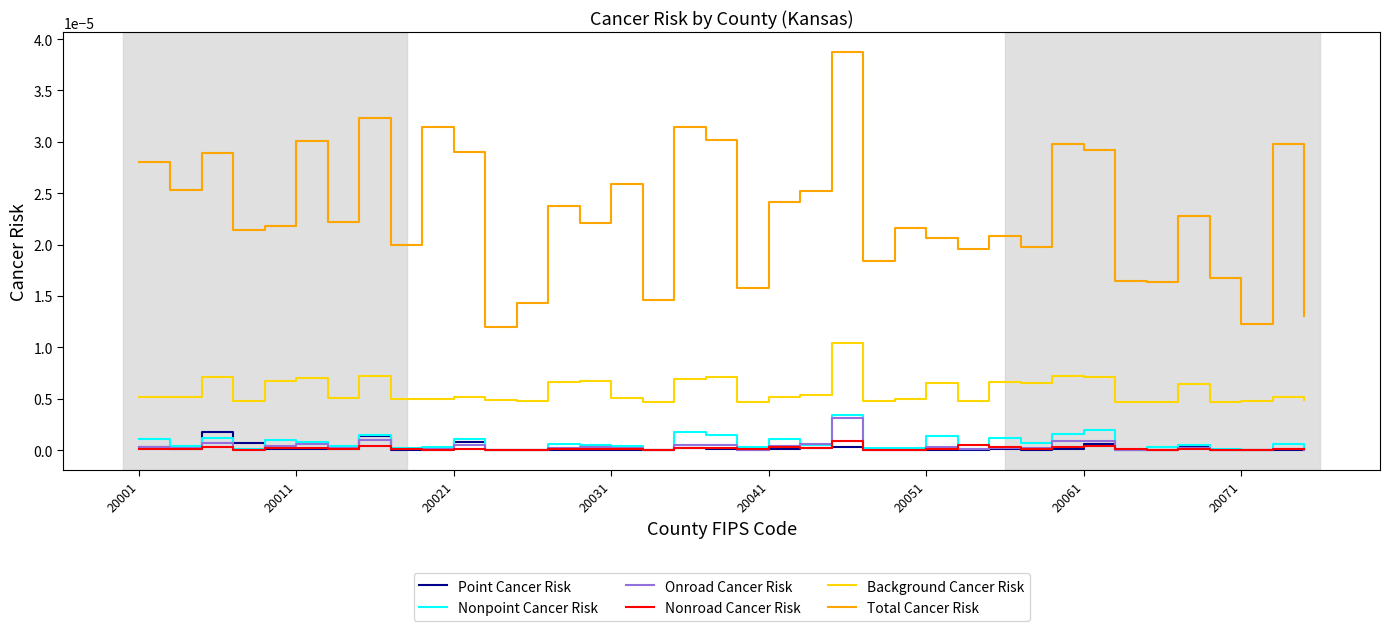

True or false: Total Cancer Risk and Point Cancer Risk cross at least once.

False